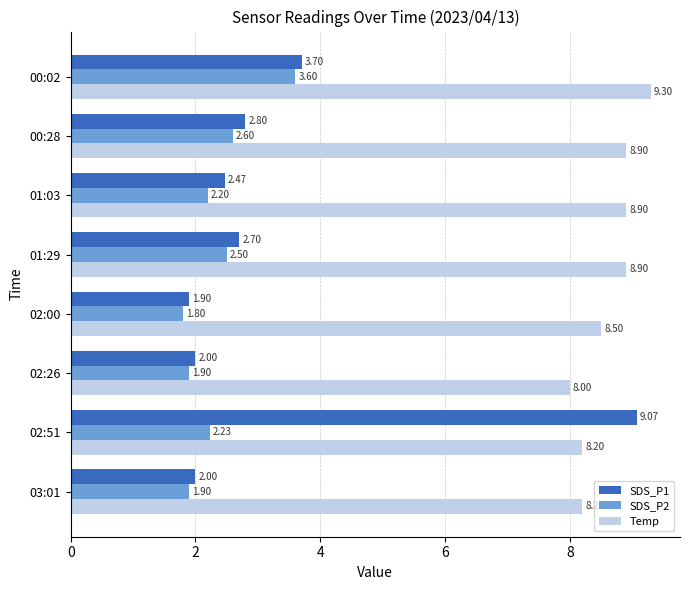

What is the spread (max minus min) of values at 01:03?

6.7